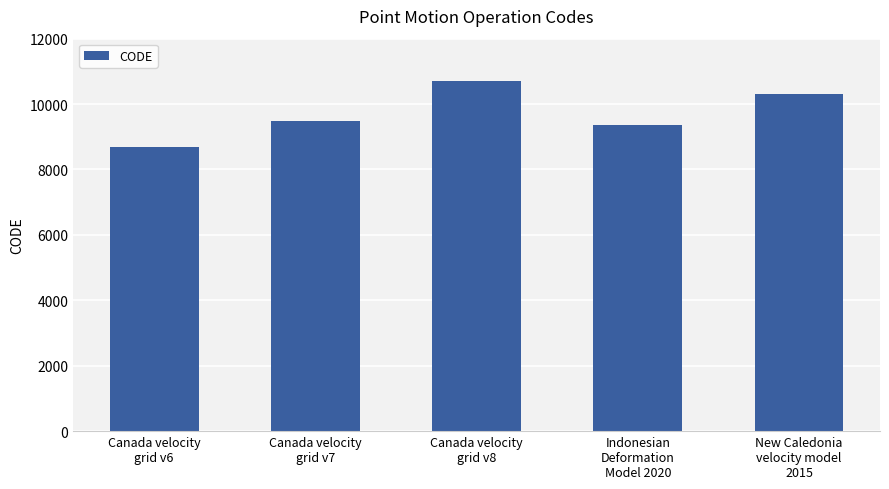

Is it true that the value at New Caledonia
velocity model
2015 is 2587?

False